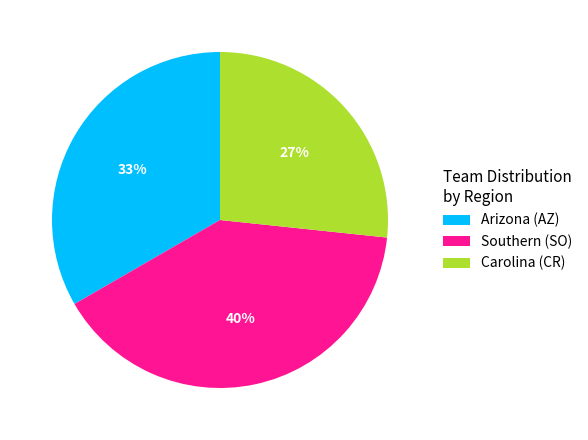

Count the number of slices in the pie.

3